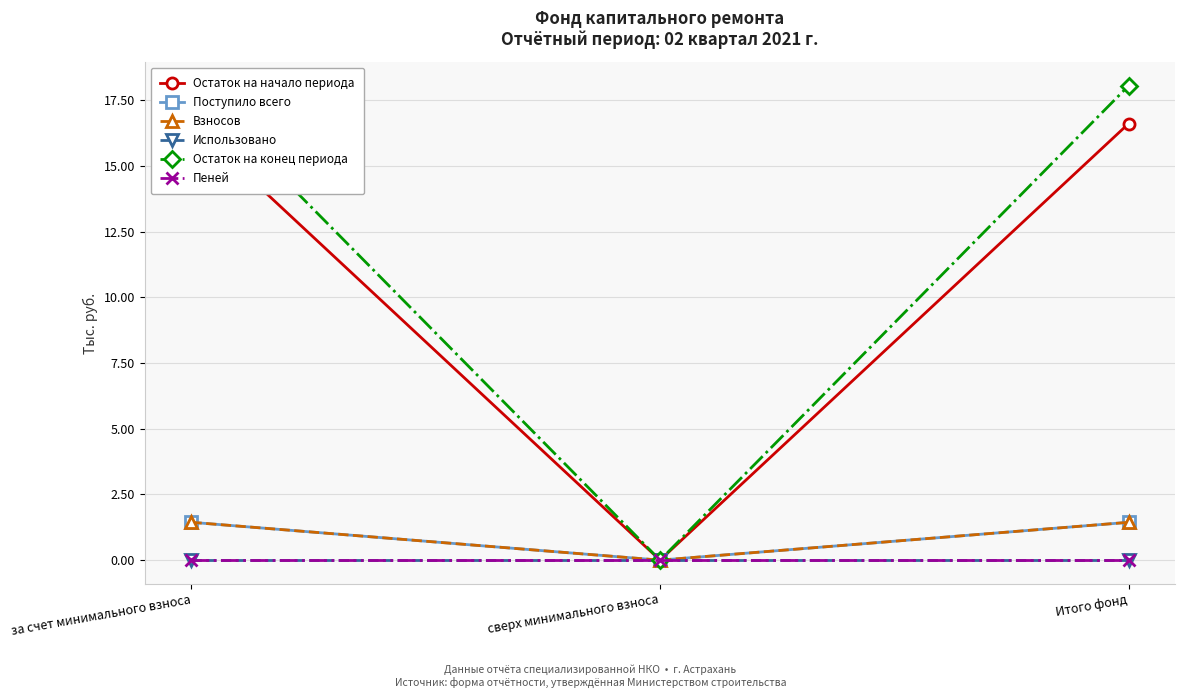

Read the Остаток на конец периода value at Итого фонд.

18.1